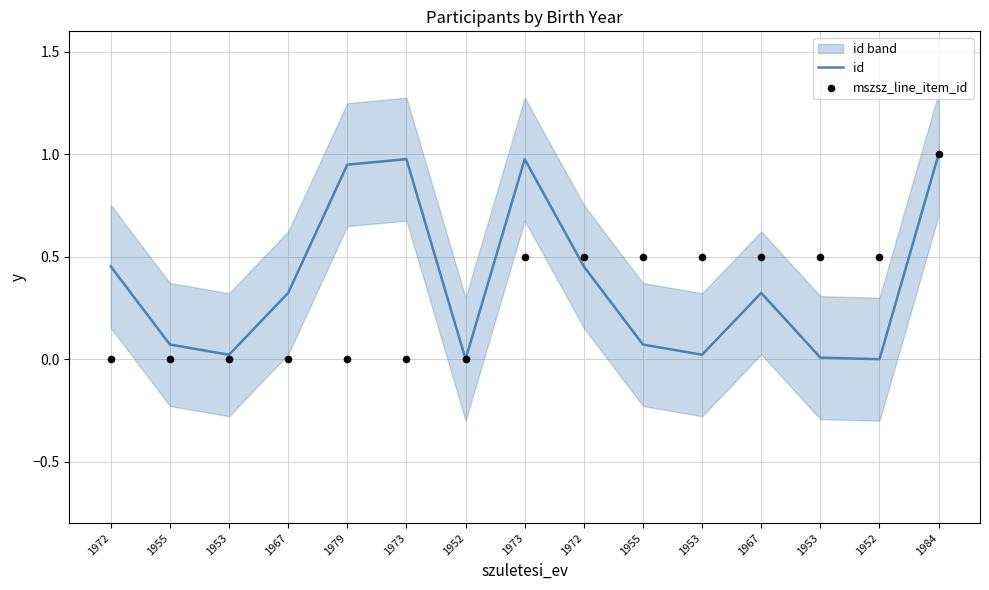

What are all the series names shown in the legend?

id, mszsz_line_item_id